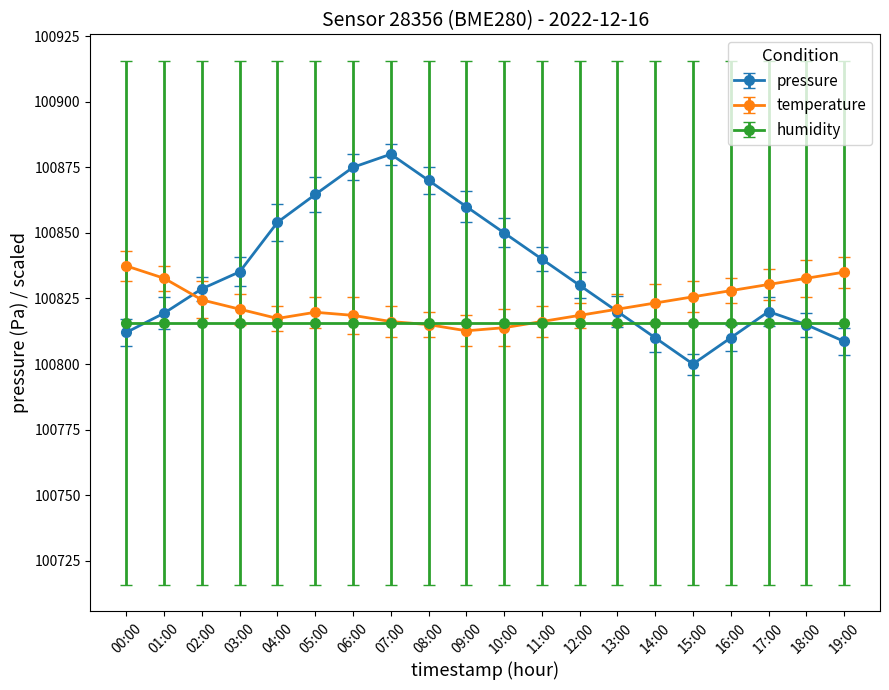

What are all the series names shown in the legend?

pressure, temperature, humidity